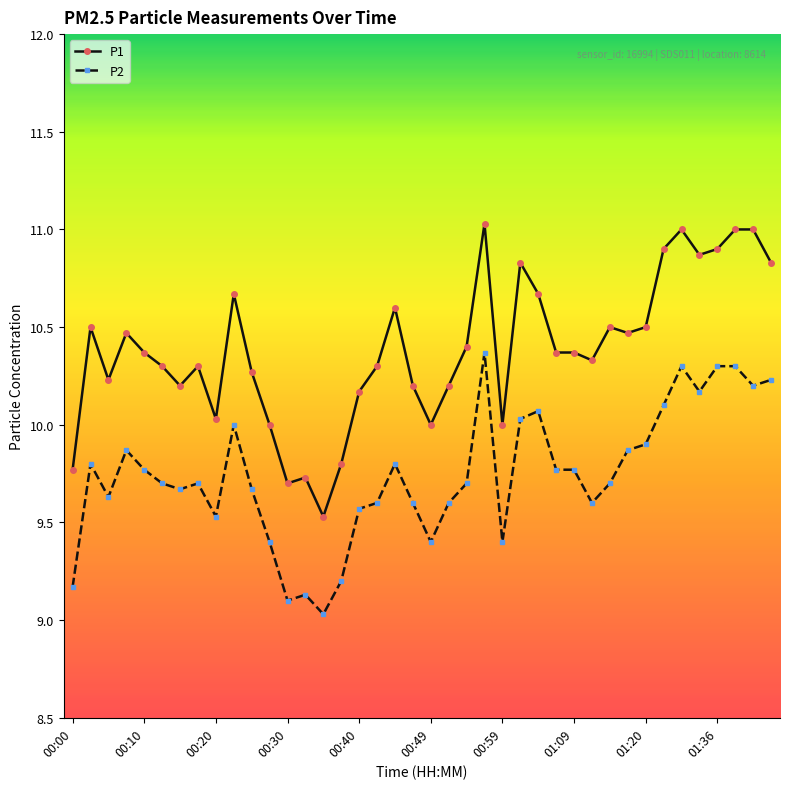

What is the average value of the P1 series?

10.4